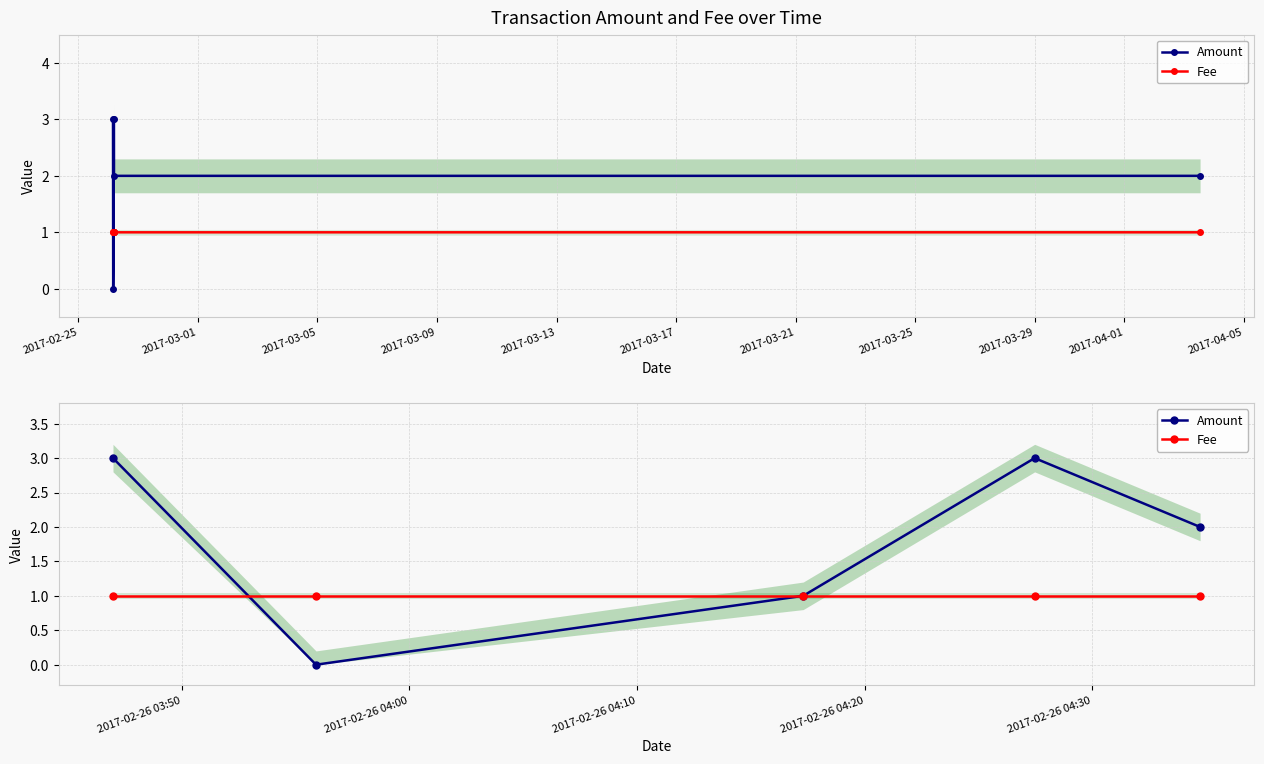

What is the sum of the Fee values at 2017-03-01 and 2017-02-25?

2